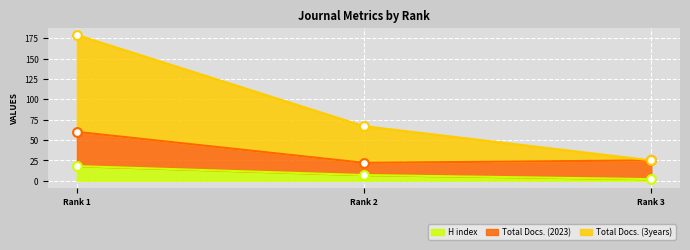

The value of H index at Rank 2 is 7. True or false?

True